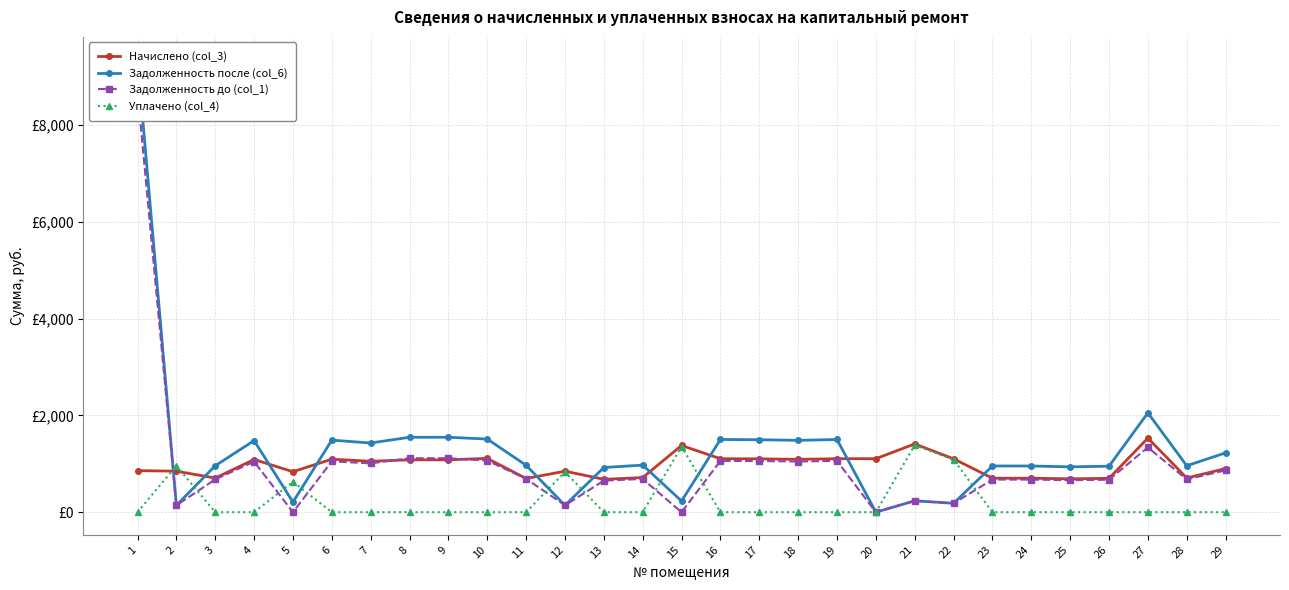

How many interior local valleys does the Задолженность до (col_1) series have?

10